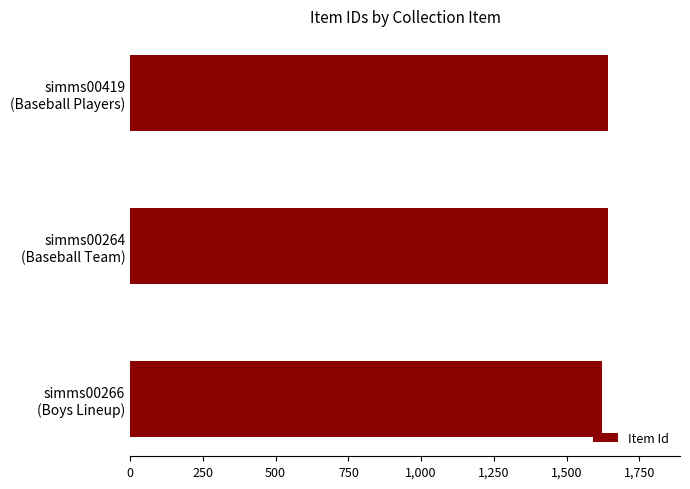

What is the minimum value shown in the chart?

1622